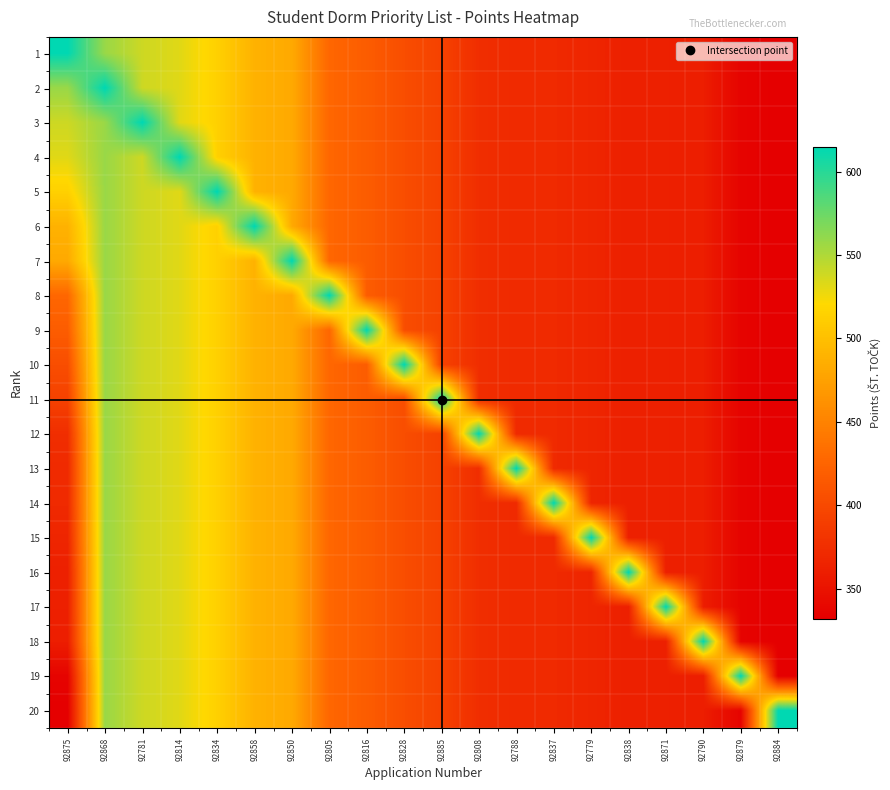

Reading left to right, list all the values displayed in this chart.

1: 92875=615	92868=558	92781=539	92814=532	92834=514	92858=489	92850=482	92805=427	92816=418	92828=404	92885=393	92808=375	92788=371	92837=371	92779=367	92838=362	92871=362	92790=360	92879=336	92884=332
2: 92875=558	92868=615	92781=539	92814=532	92834=514	92858=489	92850=482	92805=427	92816=418	92828=404	92885=393	92808=375	92788=371	92837=371	92779=367	92838=362	92871=362	92790=360	92879=336	92884=332
3: 92875=539	92868=558	92781=615	92814=532	92834=514	92858=489	92850=482	92805=427	92816=418	92828=404	92885=393	92808=375	92788=371	92837=371	92779=367	92838=362	92871=362	92790=360	92879=336	92884=332
4: 92875=532	92868=558	92781=539	92814=615	92834=514	92858=489	92850=482	92805=427	92816=418	92828=404	92885=393	92808=375	92788=371	92837=371	92779=367	92838=362	92871=362	92790=360	92879=336	92884=332
5: 92875=514	92868=558	92781=539	92814=532	92834=615	92858=489	92850=482	92805=427	92816=418	92828=404	92885=393	92808=375	92788=371	92837=371	92779=367	92838=362	92871=362	92790=360	92879=336	92884=332
6: 92875=489	92868=558	92781=539	92814=532	92834=514	92858=615	92850=482	92805=427	92816=418	92828=404	92885=393	92808=375	92788=371	92837=371	92779=367	92838=362	92871=362	92790=360	92879=336	92884=332
7: 92875=482	92868=558	92781=539	92814=532	92834=514	92858=489	92850=615	92805=427	92816=418	92828=404	92885=393	92808=375	92788=371	92837=371	92779=367	92838=362	92871=362	92790=360	92879=336	92884=332
8: 92875=427	92868=558	92781=539	92814=532	92834=514	92858=489	92850=482	92805=615	92816=418	92828=404	92885=393	92808=375	92788=371	92837=371	92779=367	92838=362	92871=362	92790=360	92879=336	92884=332
9: 92875=418	92868=558	92781=539	92814=532	92834=514	92858=489	92850=482	92805=427	92816=615	92828=404	92885=393	92808=375	92788=371	92837=371	92779=367	92838=362	92871=362	92790=360	92879=336	92884=332
10: 92875=404	92868=558	92781=539	92814=532	92834=514	92858=489	92850=482	92805=427	92816=418	92828=615	92885=393	92808=375	92788=371	92837=371	92779=367	92838=362	92871=362	92790=360	92879=336	92884=332
11: 92875=393	92868=558	92781=539	92814=532	92834=514	92858=489	92850=482	92805=427	92816=418	92828=404	92885=615	92808=375	92788=371	92837=371	92779=367	92838=362	92871=362	92790=360	92879=336	92884=332
12: 92875=375	92868=558	92781=539	92814=532	92834=514	92858=489	92850=482	92805=427	92816=418	92828=404	92885=393	92808=615	92788=371	92837=371	92779=367	92838=362	92871=362	92790=360	92879=336	92884=332
13: 92875=371	92868=558	92781=539	92814=532	92834=514	92858=489	92850=482	92805=427	92816=418	92828=404	92885=393	92808=375	92788=615	92837=371	92779=367	92838=362	92871=362	92790=360	92879=336	92884=332
14: 92875=371	92868=558	92781=539	92814=532	92834=514	92858=489	92850=482	92805=427	92816=418	92828=404	92885=393	92808=375	92788=371	92837=615	92779=367	92838=362	92871=362	92790=360	92879=336	92884=332
15: 92875=367	92868=558	92781=539	92814=532	92834=514	92858=489	92850=482	92805=427	92816=418	92828=404	92885=393	92808=375	92788=371	92837=371	92779=615	92838=362	92871=362	92790=360	92879=336	92884=332
16: 92875=362	92868=558	92781=539	92814=532	92834=514	92858=489	92850=482	92805=427	92816=418	92828=404	92885=393	92808=375	92788=371	92837=371	92779=367	92838=615	92871=362	92790=360	92879=336	92884=332
17: 92875=362	92868=558	92781=539	92814=532	92834=514	92858=489	92850=482	92805=427	92816=418	92828=404	92885=393	92808=375	92788=371	92837=371	92779=367	92838=362	92871=615	92790=360	92879=336	92884=332
18: 92875=360	92868=558	92781=539	92814=532	92834=514	92858=489	92850=482	92805=427	92816=418	92828=404	92885=393	92808=375	92788=371	92837=371	92779=367	92838=362	92871=362	92790=615	92879=336	92884=332
19: 92875=336	92868=558	92781=539	92814=532	92834=514	92858=489	92850=482	92805=427	92816=418	92828=404	92885=393	92808=375	92788=371	92837=371	92779=367	92838=362	92871=362	92790=360	92879=615	92884=332
20: 92875=332	92868=558	92781=539	92814=532	92834=514	92858=489	92850=482	92805=427	92816=418	92828=404	92885=393	92808=375	92788=371	92837=371	92779=367	92838=362	92871=362	92790=360	92879=336	92884=615